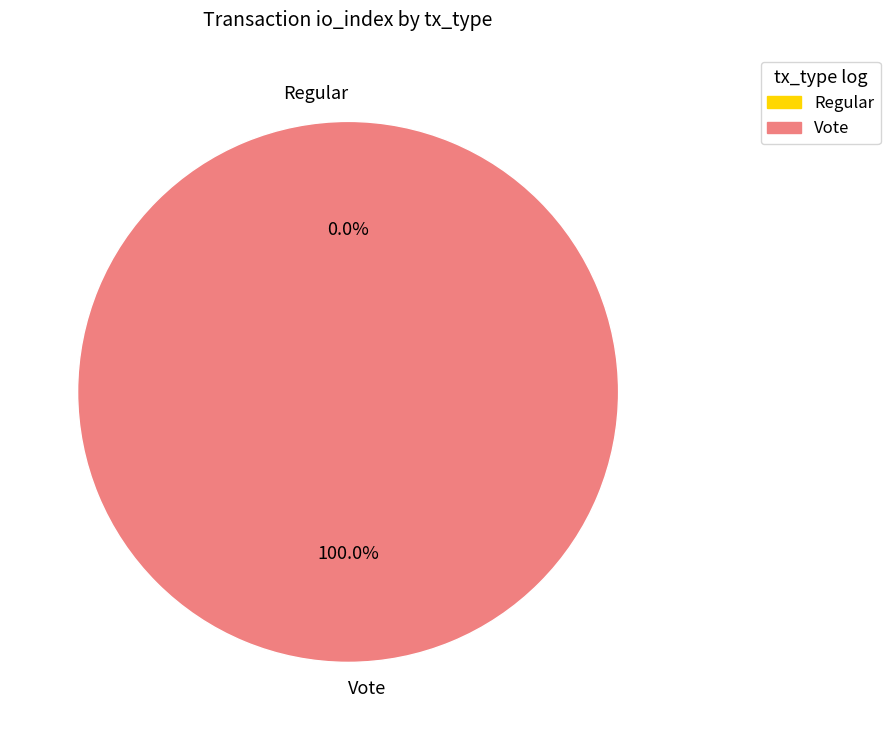

What is the change in value from Regular to Vote?

+2